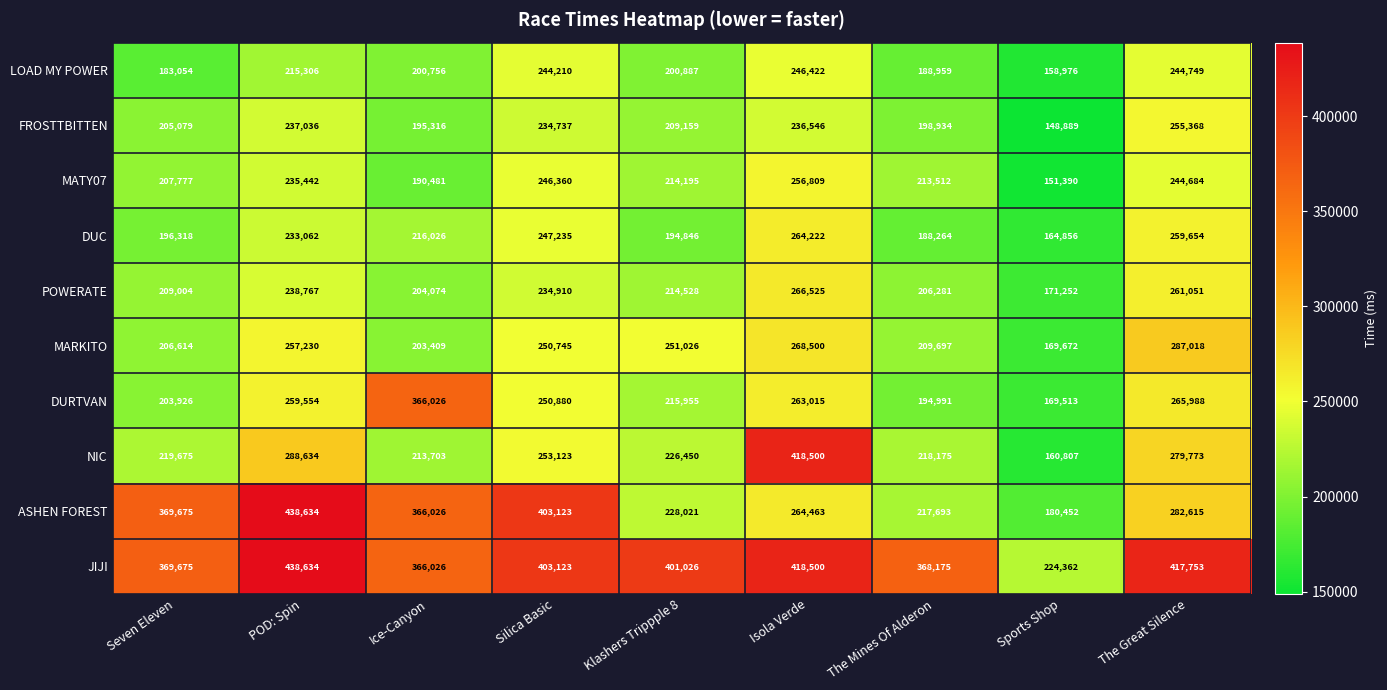

At which category is the sum across all series the highest?

Isola Verde